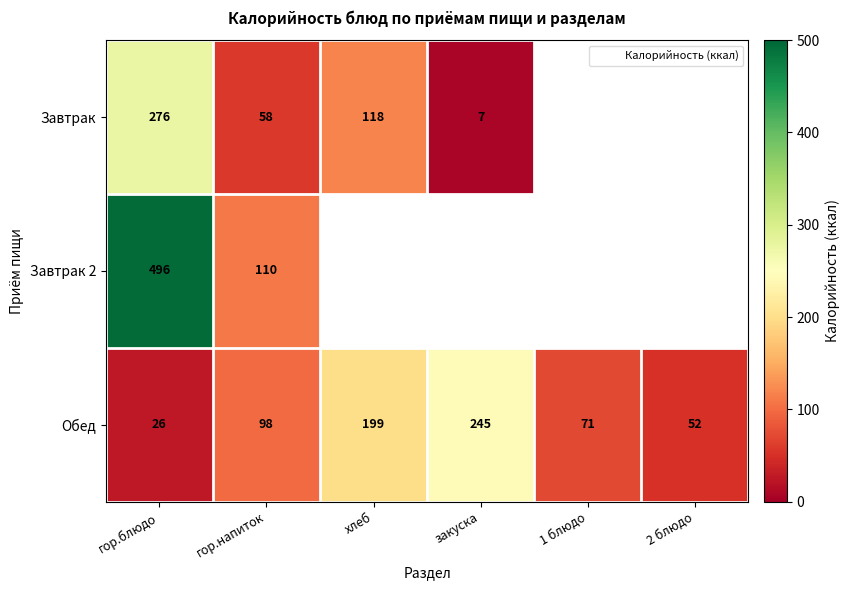

At which label is Завтрак closest to 141?

хлеб